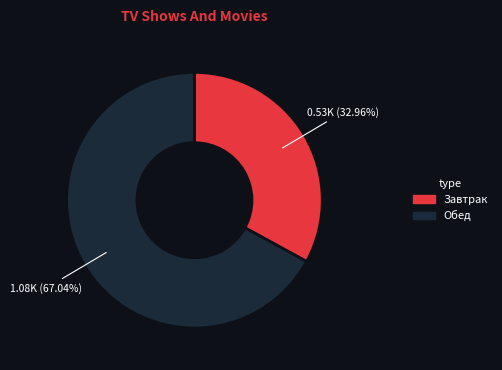

Which has a higher value, Обед or Завтрак?

Обед